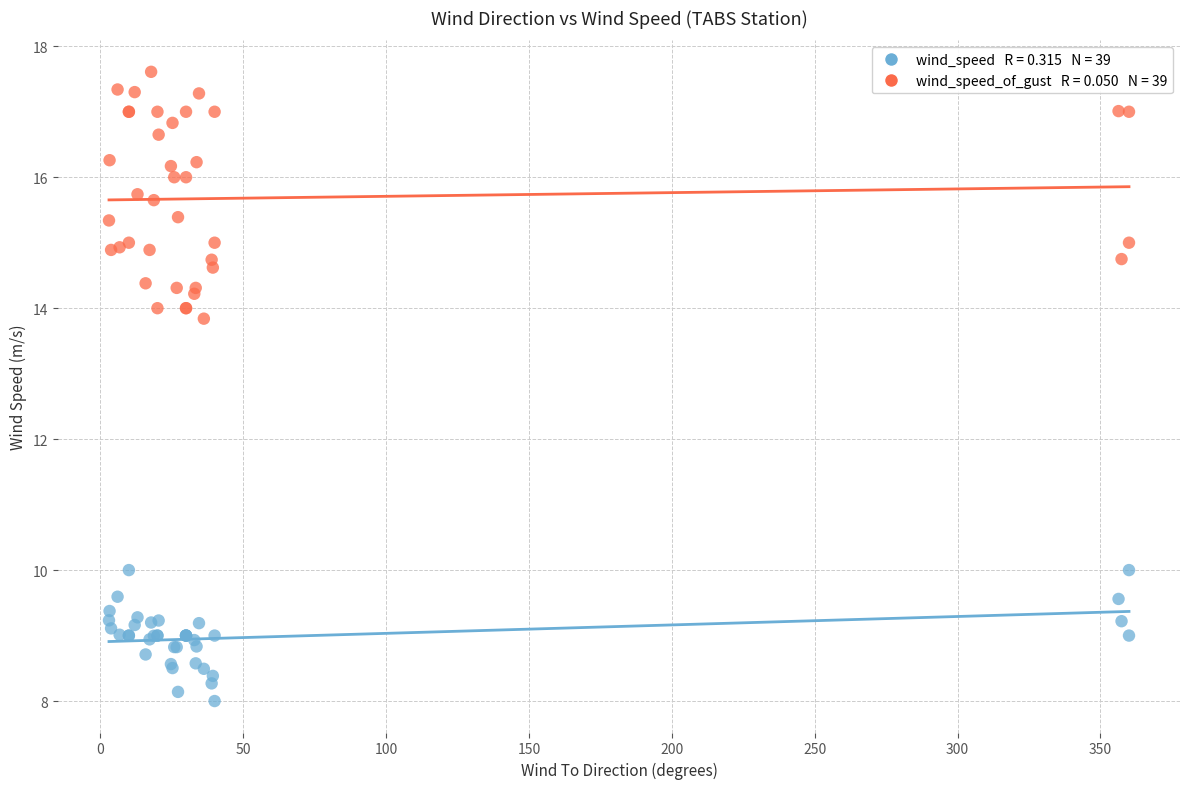

Across all series, what Y value is closest to 12?

13.8